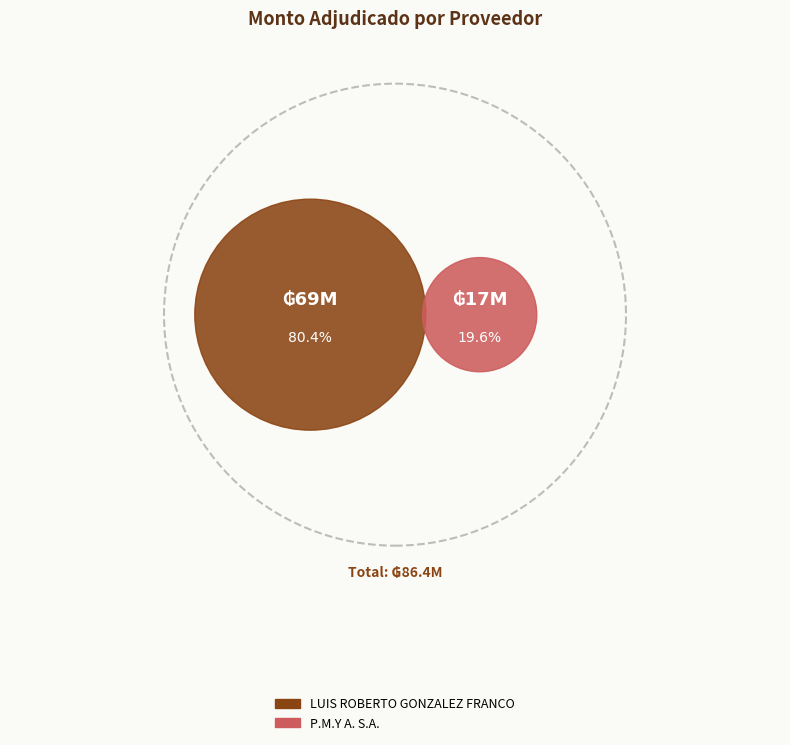

Is it true that LUIS ROBERTO GONZALEZ FRANCO is 74% of the pie?

False